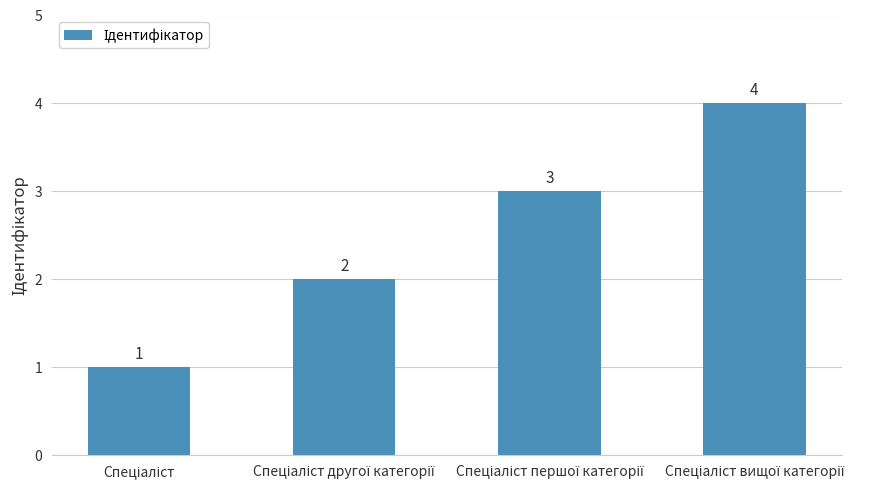

How many values are between 2 and 4?

3